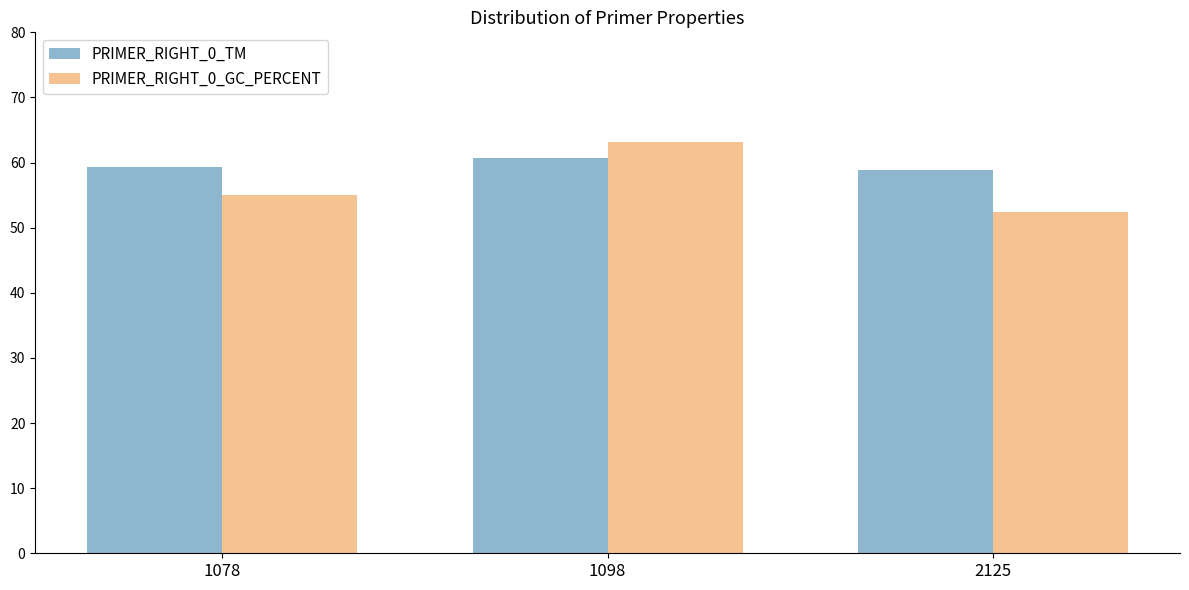

What is the lowest value of the PRIMER_RIGHT_0_TM series?

58.9